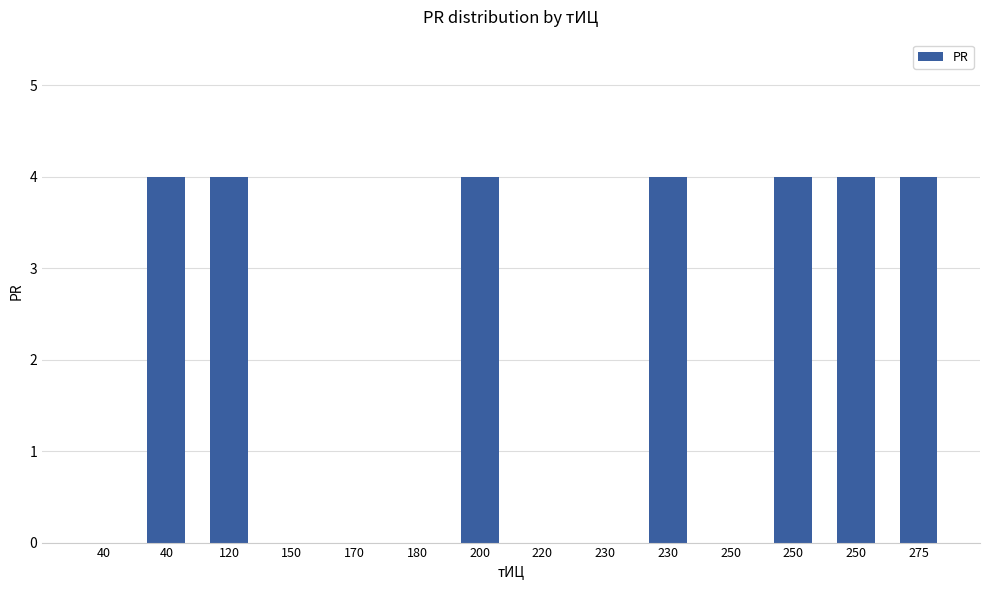

Are the bars horizontal?

No